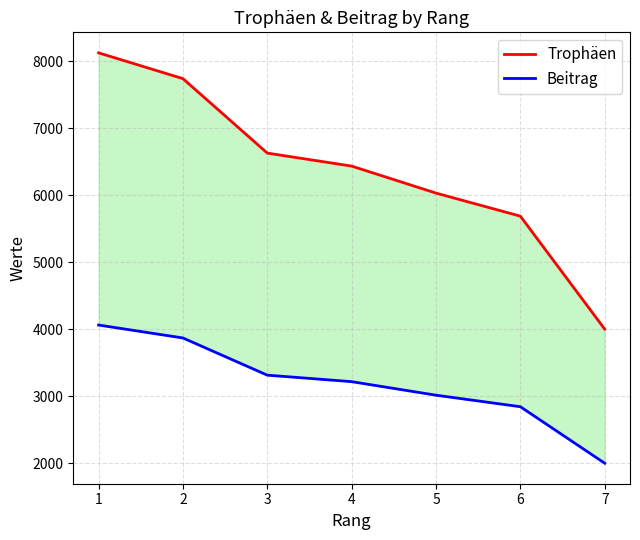

Which series changed the most between 4 and 7?

Trophäen